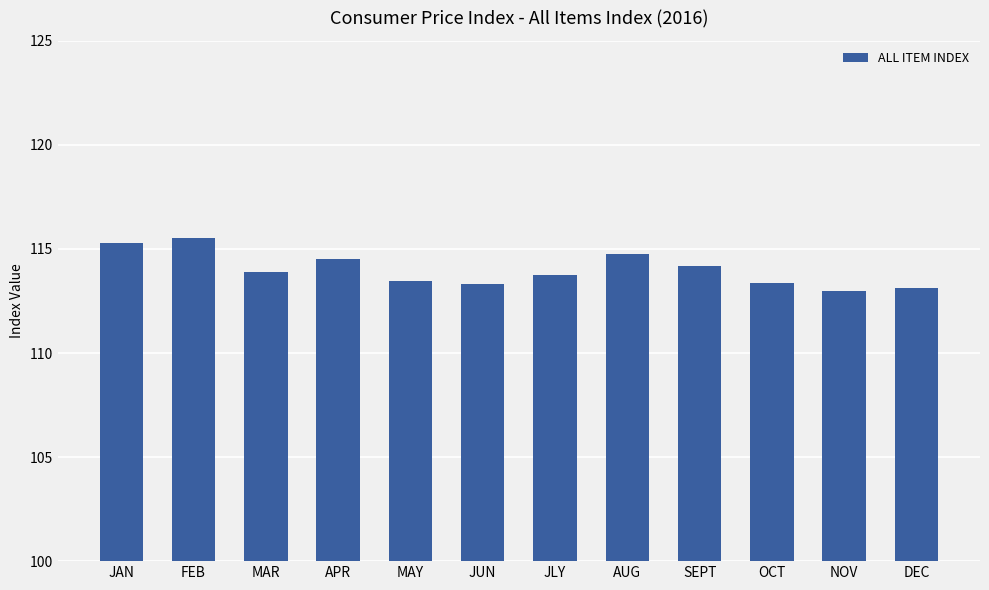

What is the difference between the maximum and minimum values?

2.6